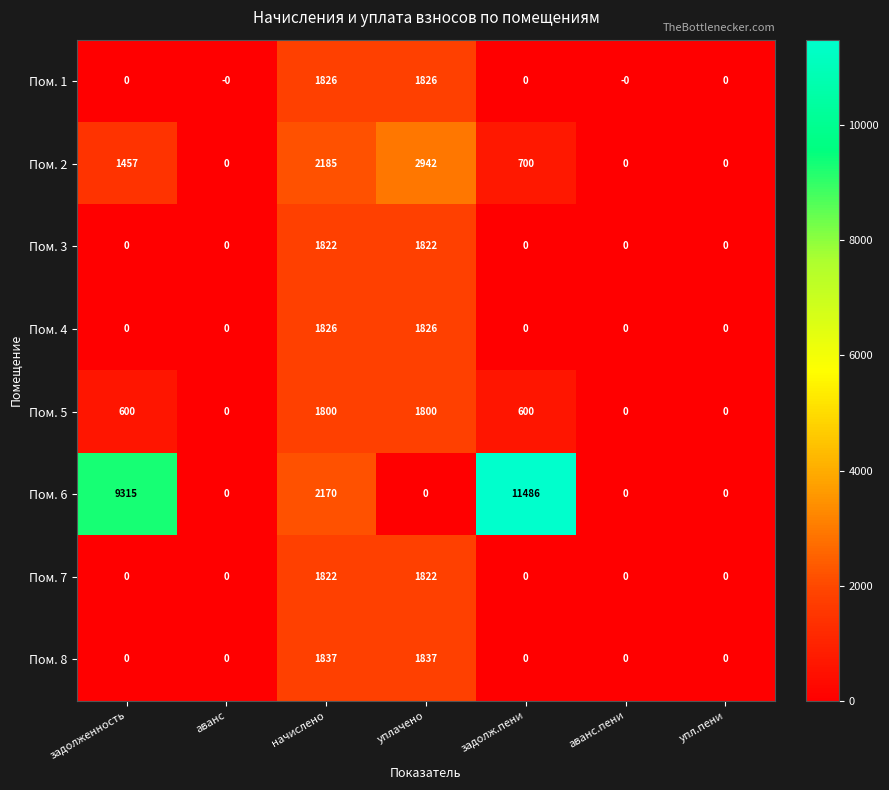

At which category is the sum across all series the highest?

начислено